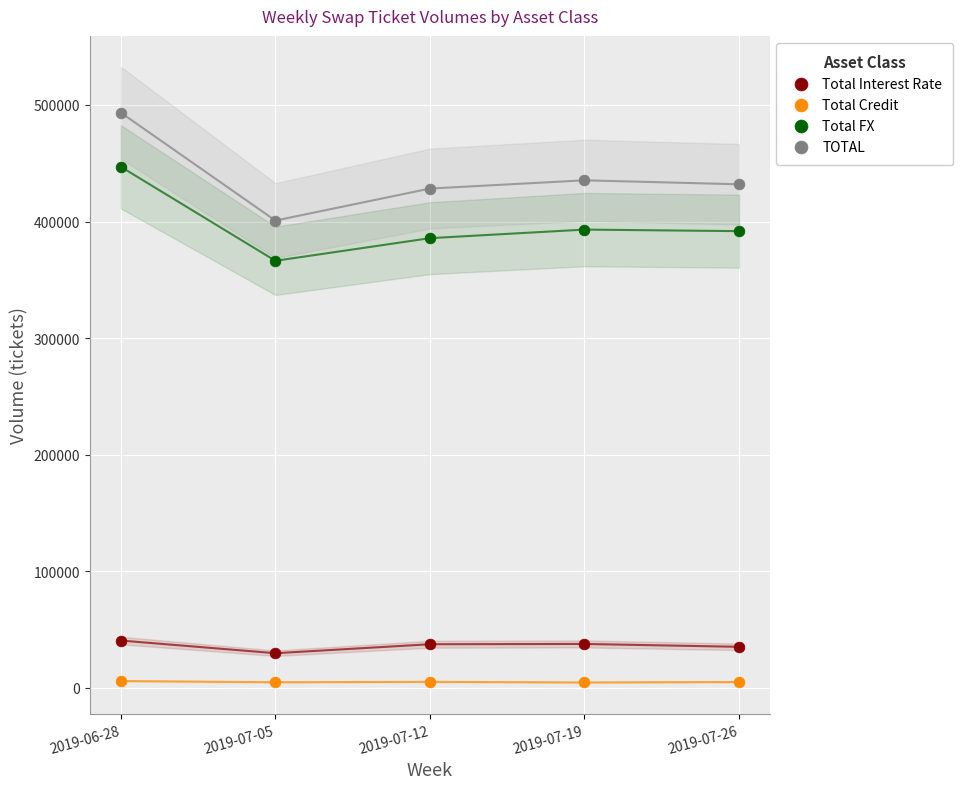

Which series reaches the maximum Y coordinate?

TOTAL